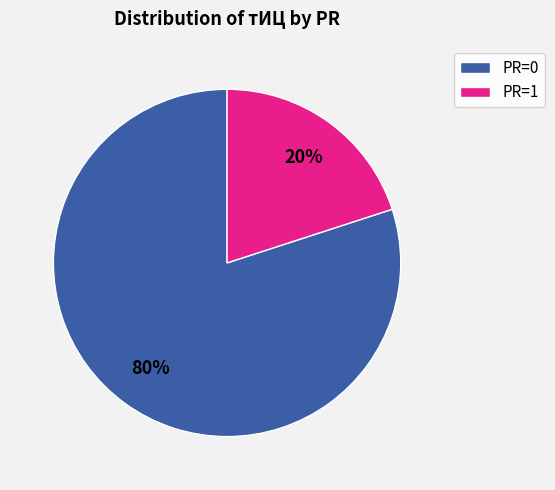

To the nearest percent, what is the difference between the largest and smallest slice percentages?

60%